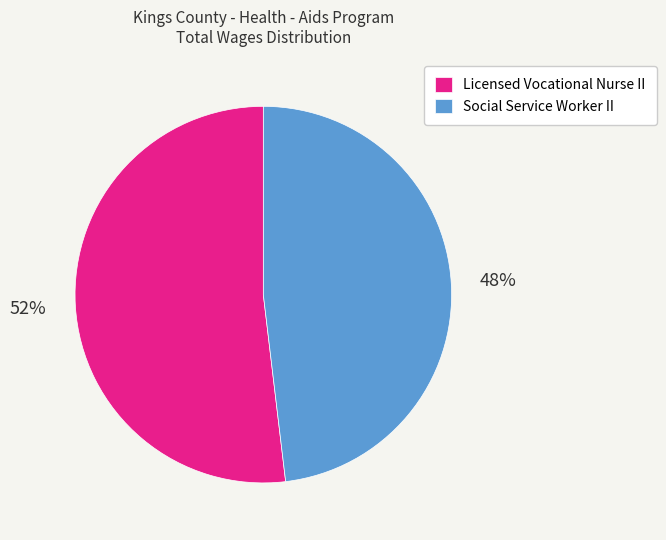

Which has a higher value, Social Service Worker II or Licensed Vocational Nurse II?

Licensed Vocational Nurse II